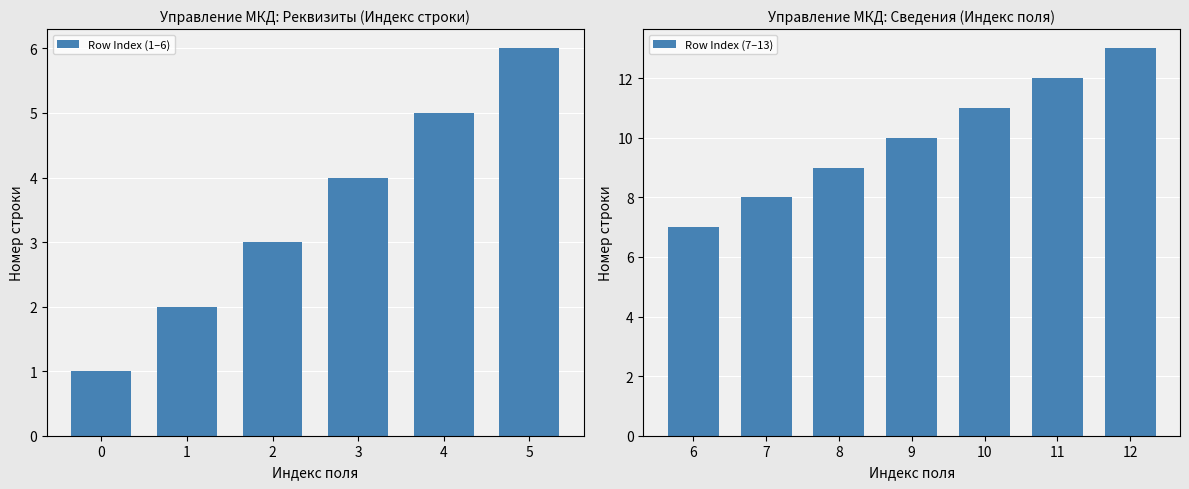

How many bars are there in total?

13